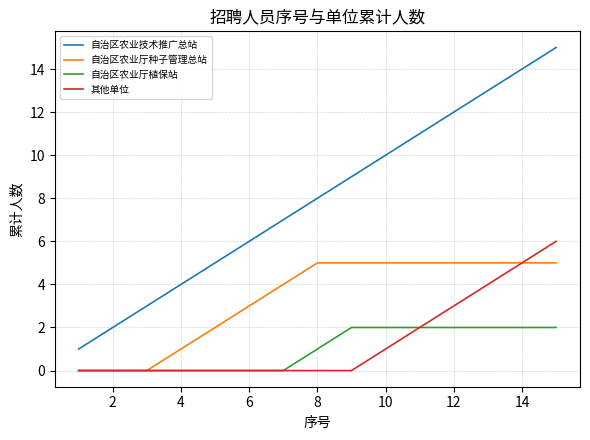

Which series has the widest spread of values?

自治区农业技术推广总站